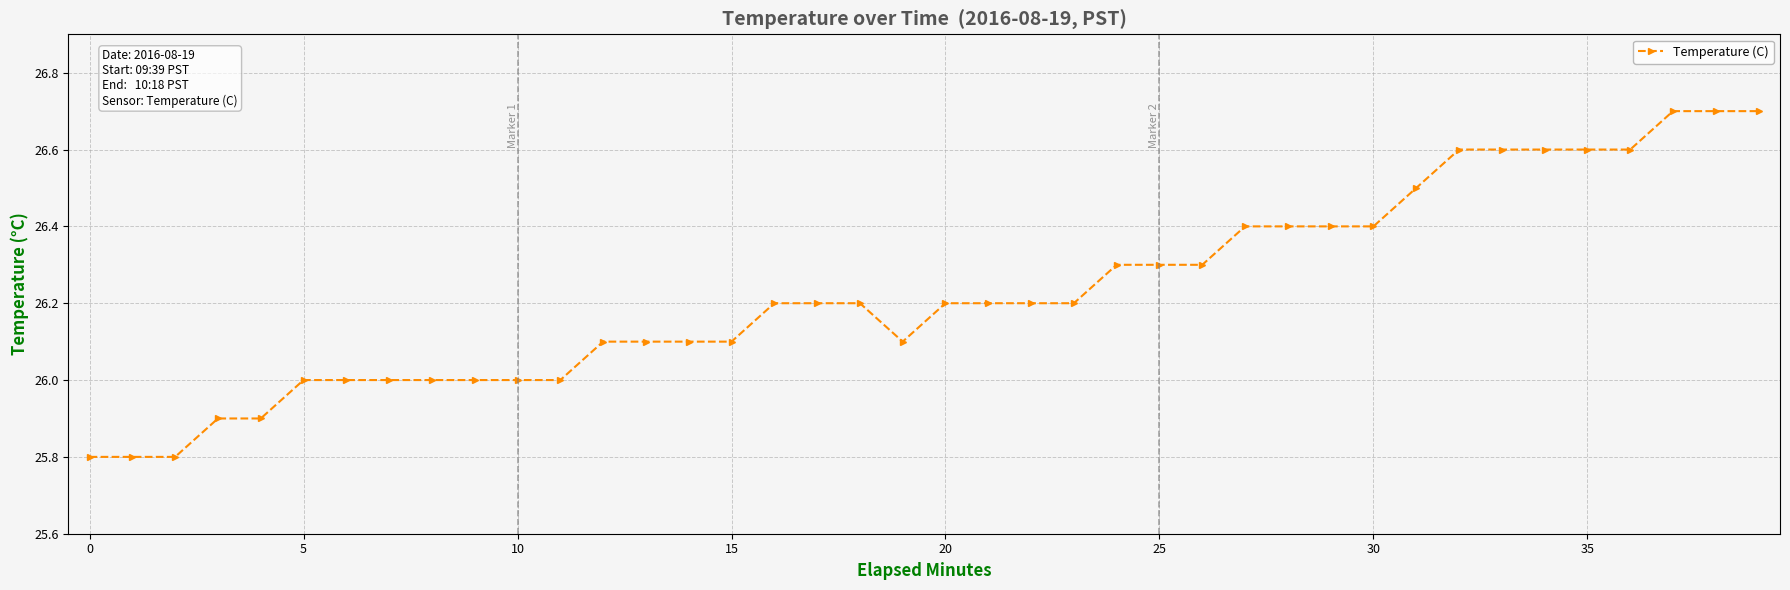

What is the sum of all values?

1049.2